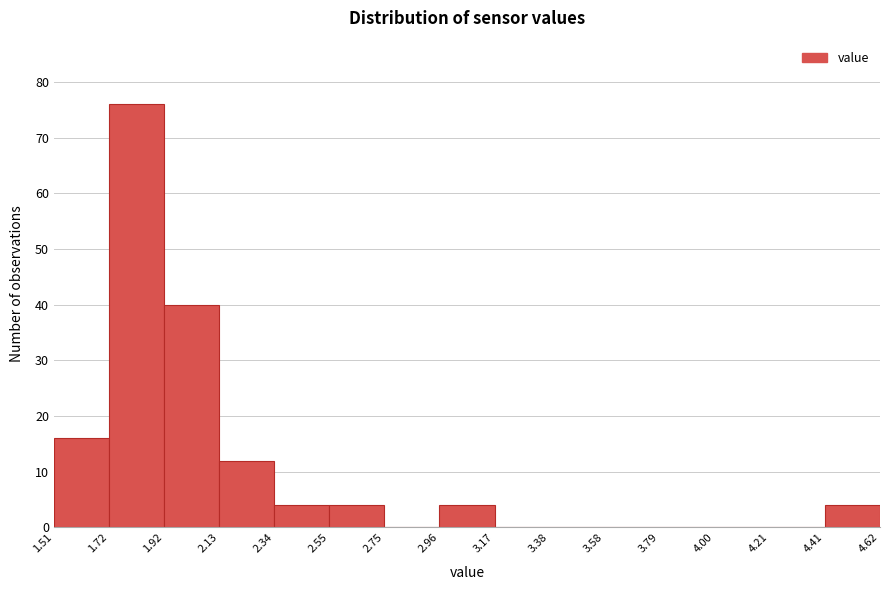

What is the height of the bar covering 1.51 to 1.72 on the x-axis? The values are not printed on the chart, so give them approximately, as read against the axis.

16